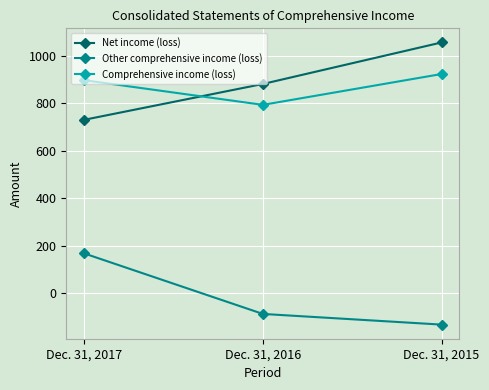

What is the maximum value for Net income (loss)?

1056